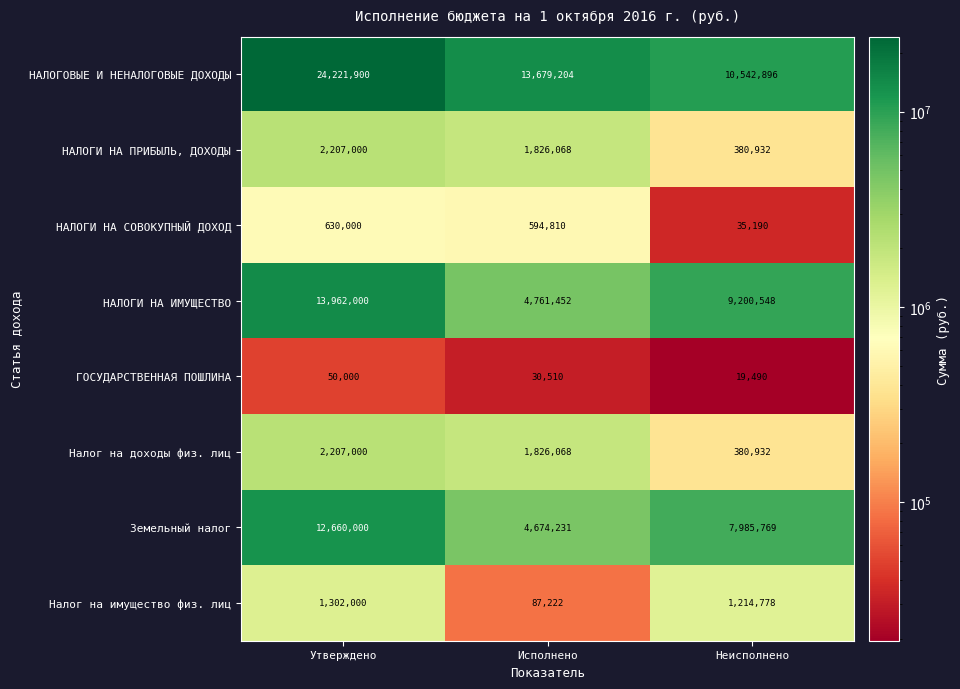

Which series has the largest total across all categories?

НАЛОГОВЫЕ И НЕНАЛОГОВЫЕ ДОХОДЫ